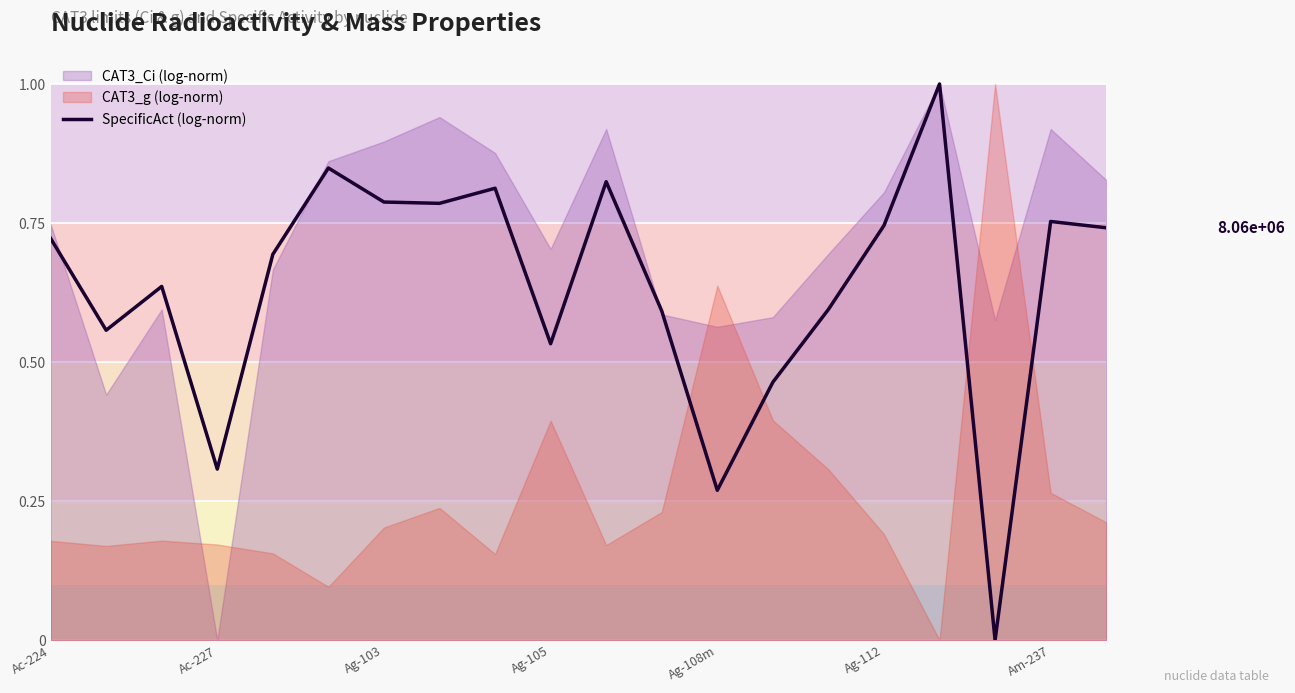

The SpecificAct (log-norm) series shows 0.2 at Ag-112. True or false?

False